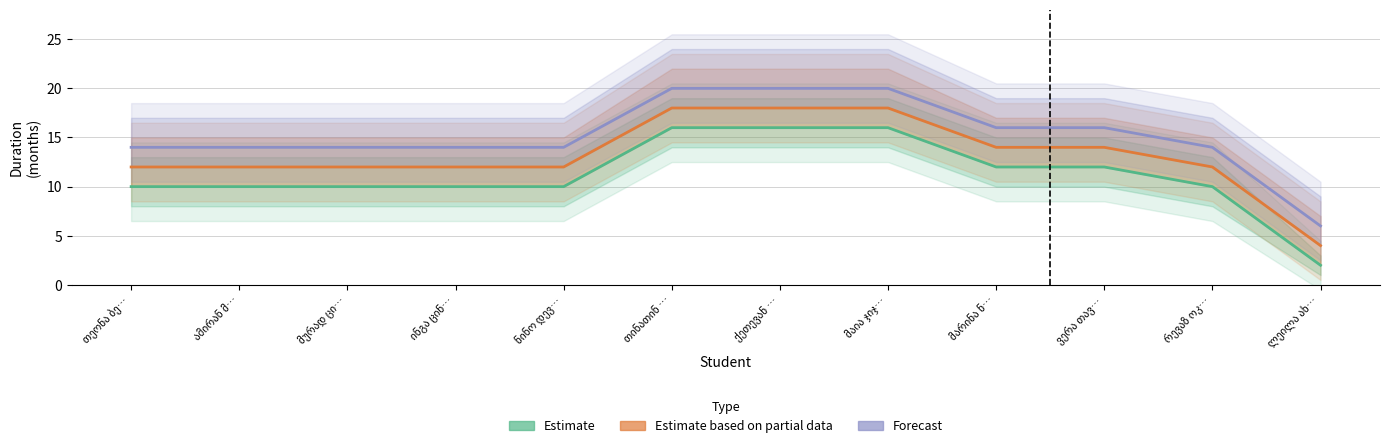

What is the greatest value displayed?

20